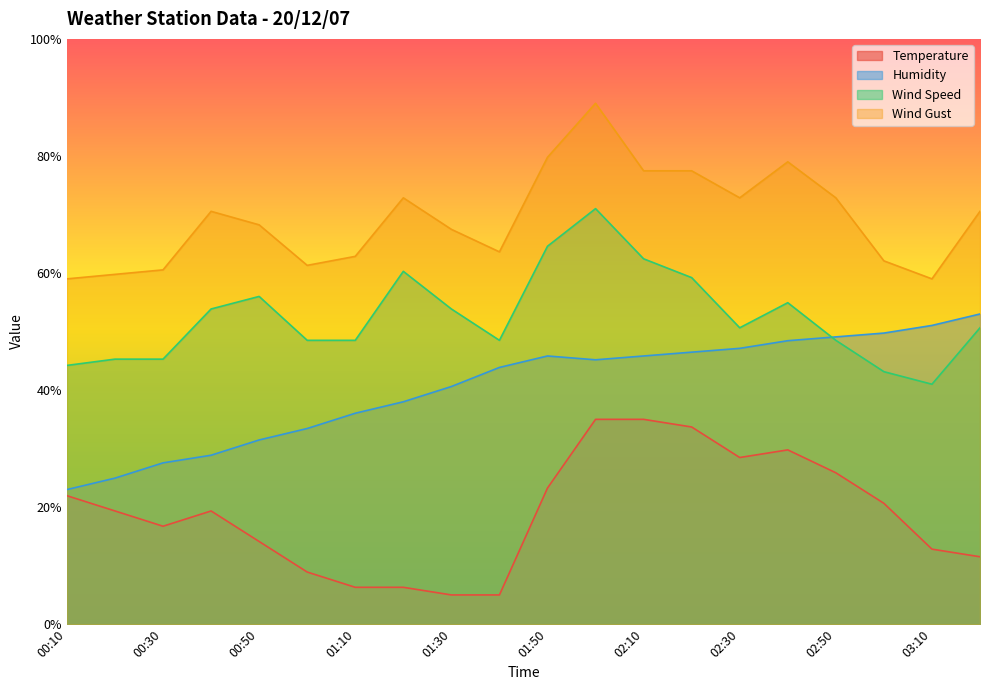

The value of Wind Speed at 01:30 is 29.9. True or false?

False